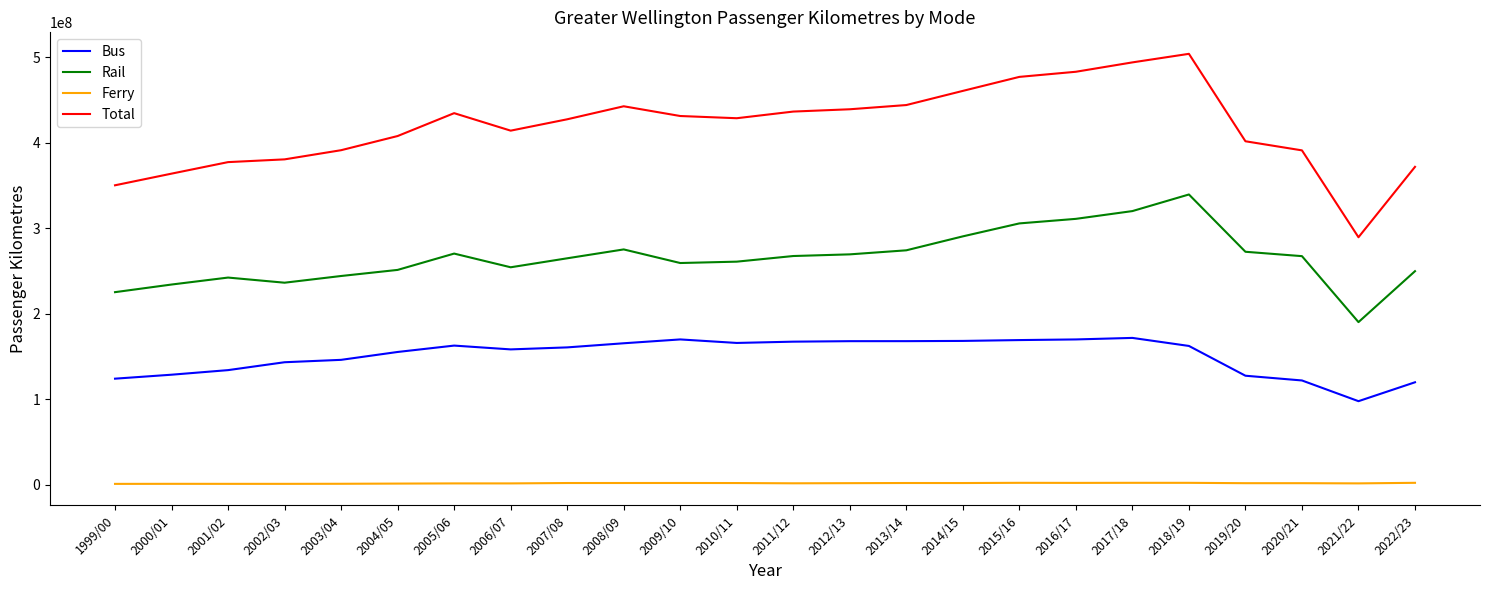

The value of Bus at 2010/11 is 165844583.0. True or false?

True